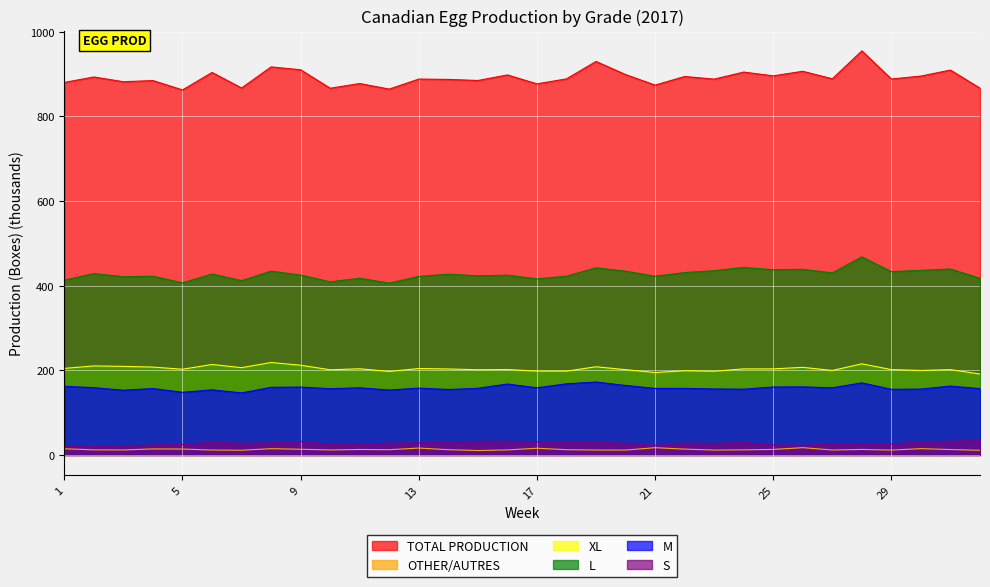

What is the lowest value of the TOTAL PRODUCTION series?

862.6